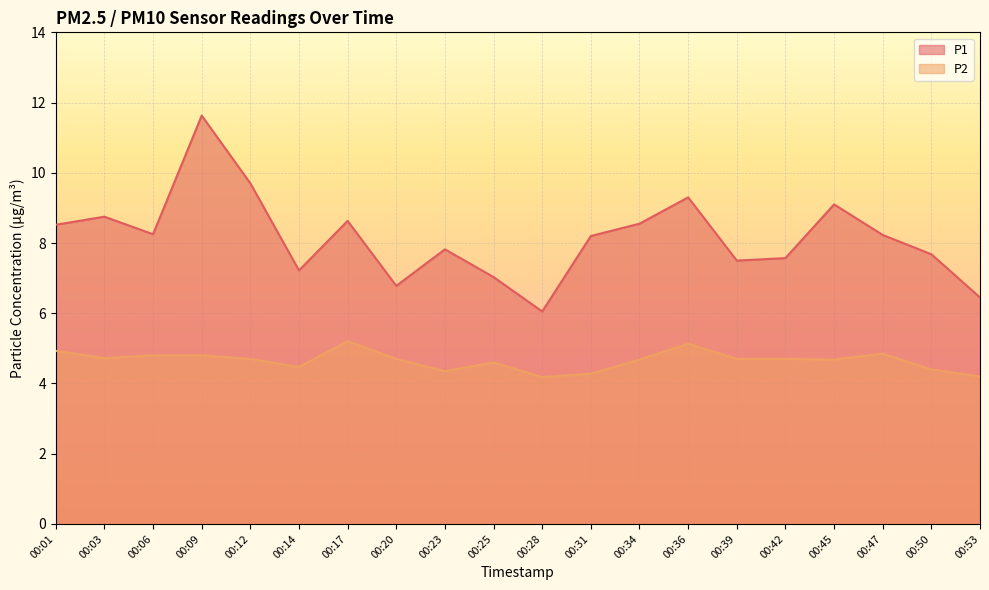

True or false: P2 and P1 cross at least once.

False